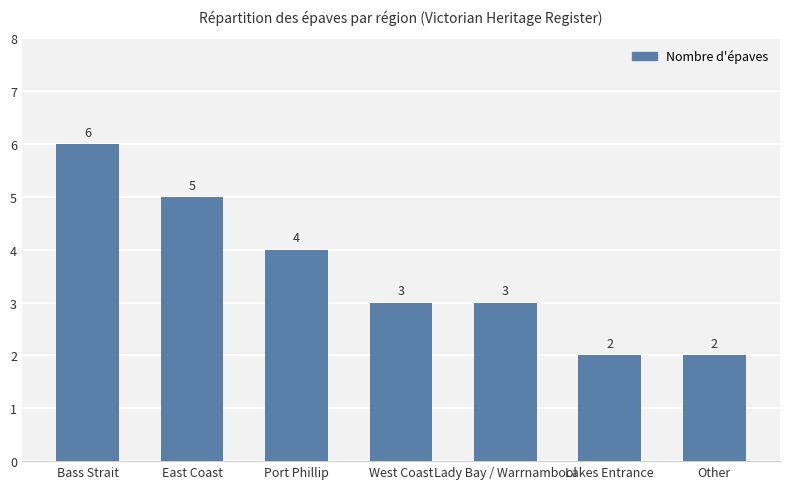

What is the maximum value shown in the chart?

6